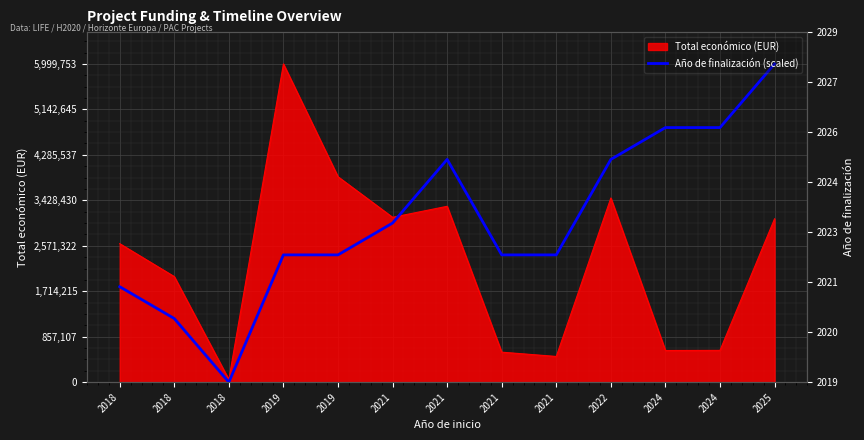

What is the sum of the values at 2019 and 2021?

5399777.7